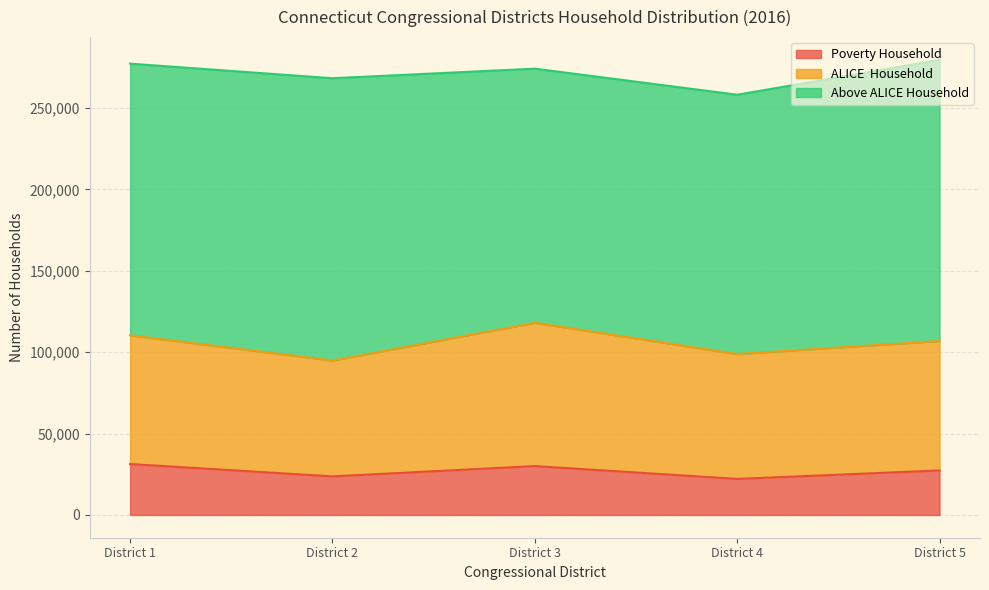

Which series has the largest total across all categories?

Above ALICE Household